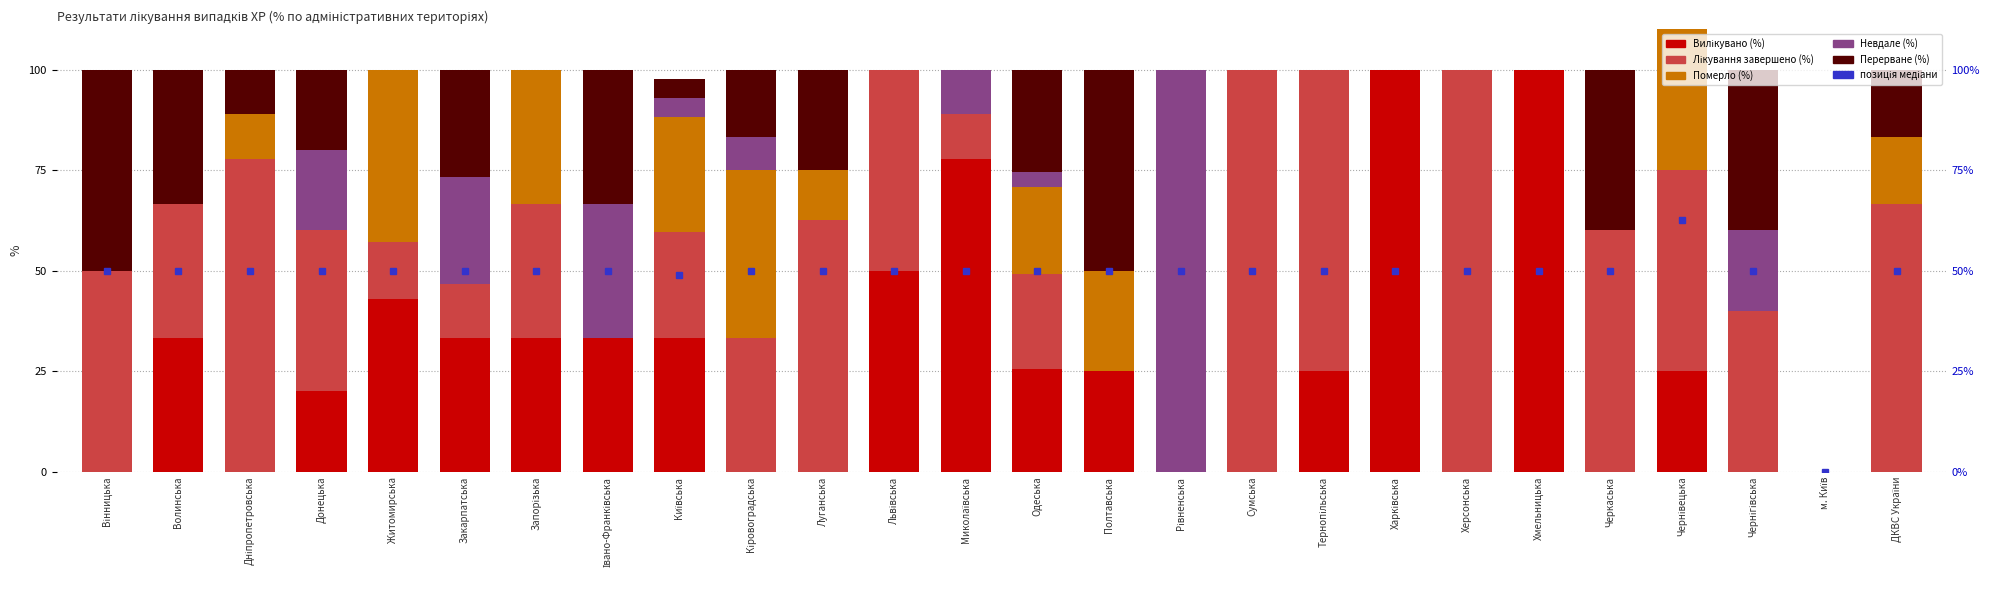

What is the value of the Перерване (%) bar at the 24th from the left?

40.0